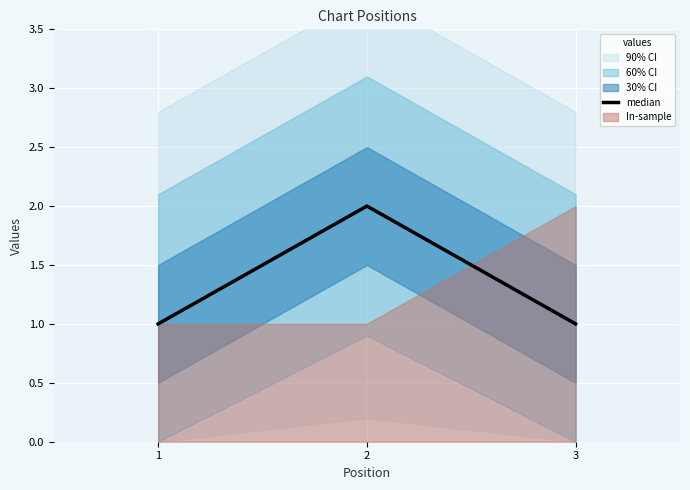

Which has a higher value, 1 or 3?

1